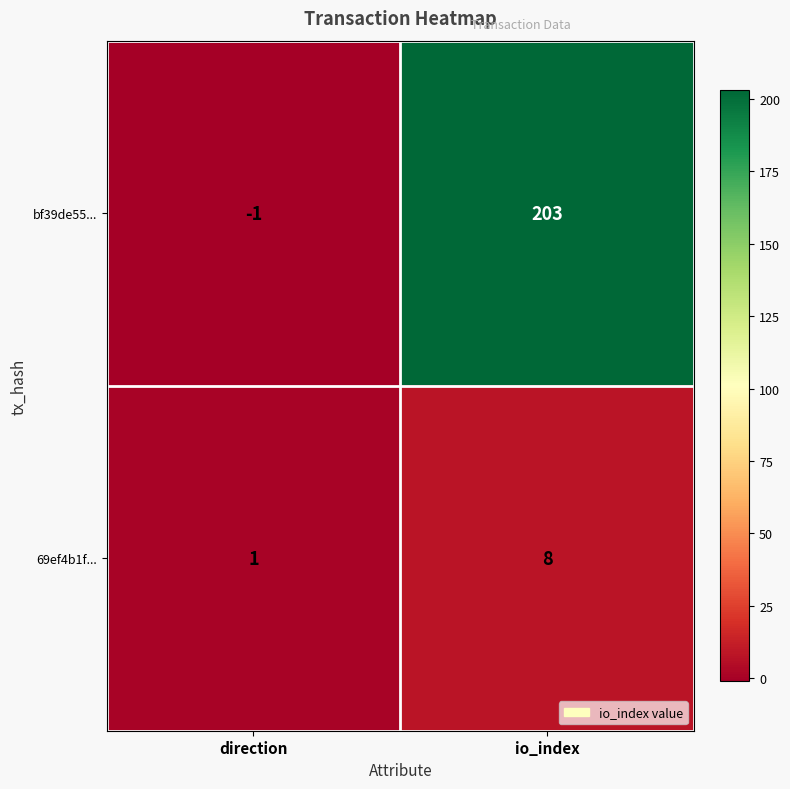

Count the number of data series in this chart.

2